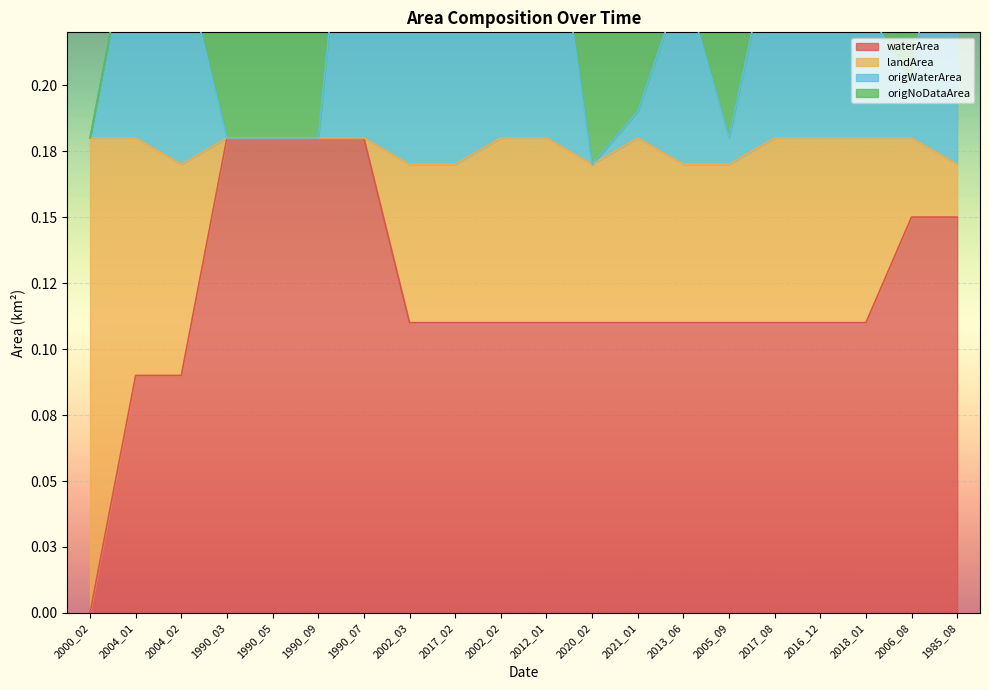

What is the difference between the highest and lowest values at 1990_07?

0.2